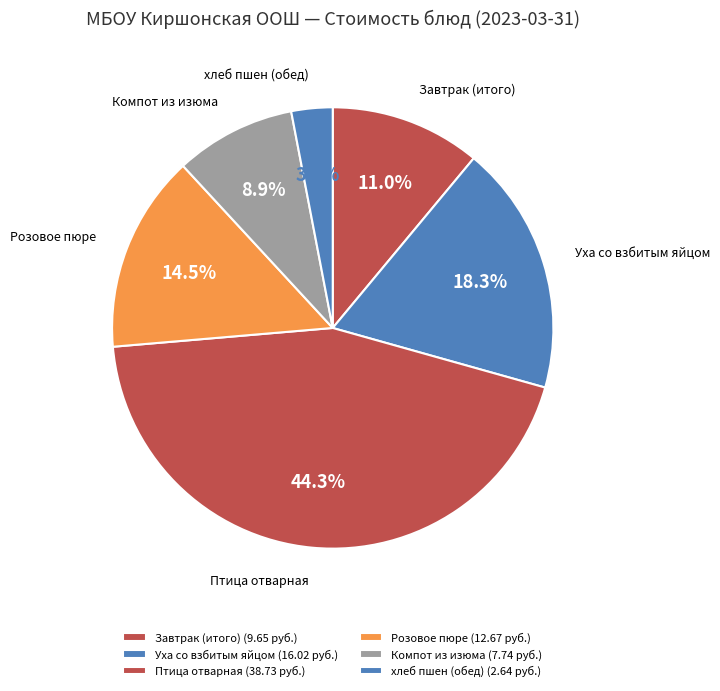

What is the total percentage of Розовое пюре and Уха со взбитым яйцом?

32.8%